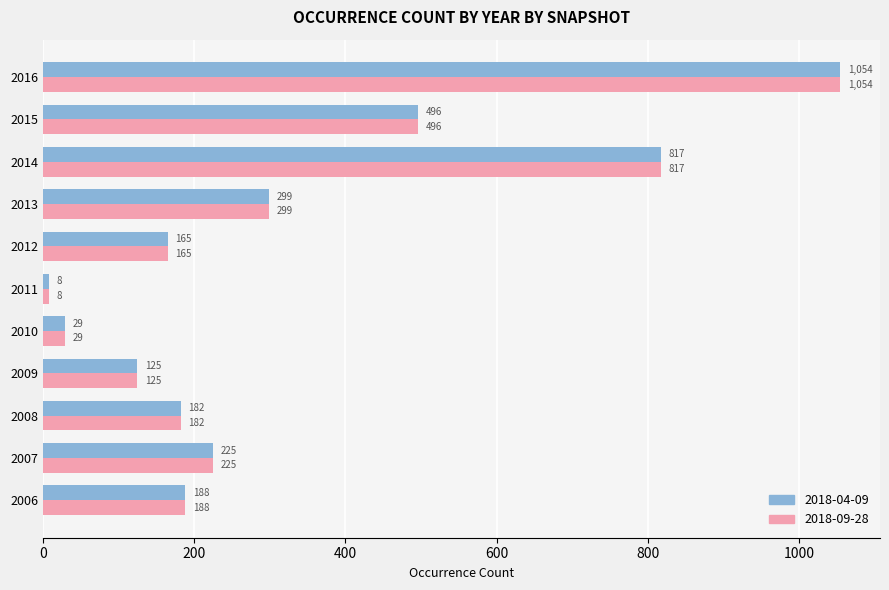

What is the average value of the 2018-09-28 series?

326